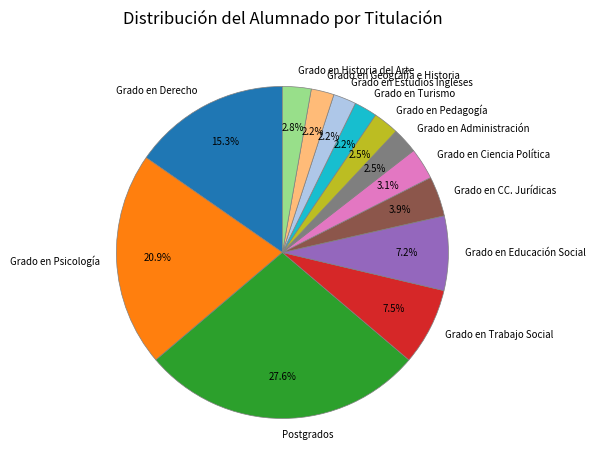

Is there a majority slice in this chart?

No